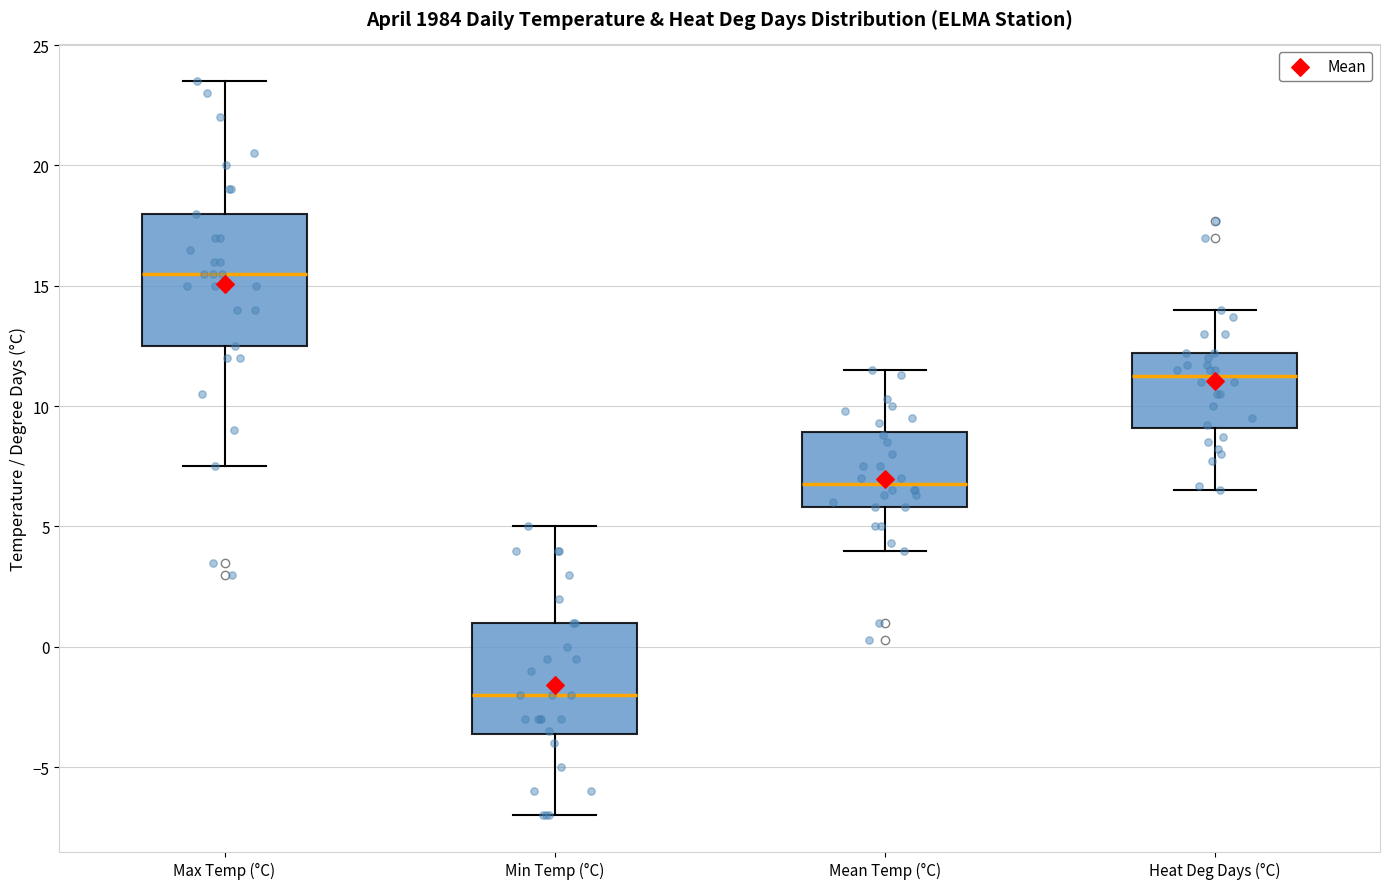

Reading left to right, transcribe this box plot: for each box, give where its median line is, the range the box spans, and where its two whiskers end, as read against the y-axis. The values are not printed on the chart, so give them approximately, as read against the axis.

Max Temp (°C): median 15.5, box 12.5 to 18.0, whiskers 7.5 to 23.5
Min Temp (°C): median -2.0, box -3.5 to 1.0, whiskers -7.0 to 5.0
Mean Temp (°C): median 7.0, box 6.0 to 9.0, whiskers 4.0 to 11.5
Heat Deg Days (°C): median 11.5, box 9.0 to 12.0, whiskers 6.5 to 14.0